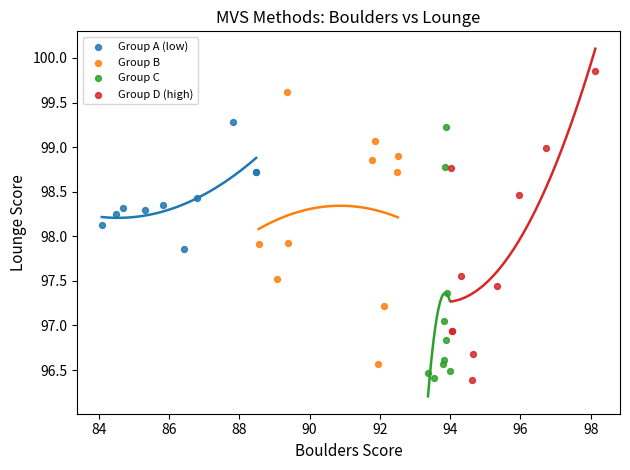

Which series reaches the maximum Y coordinate?

Group D (high)